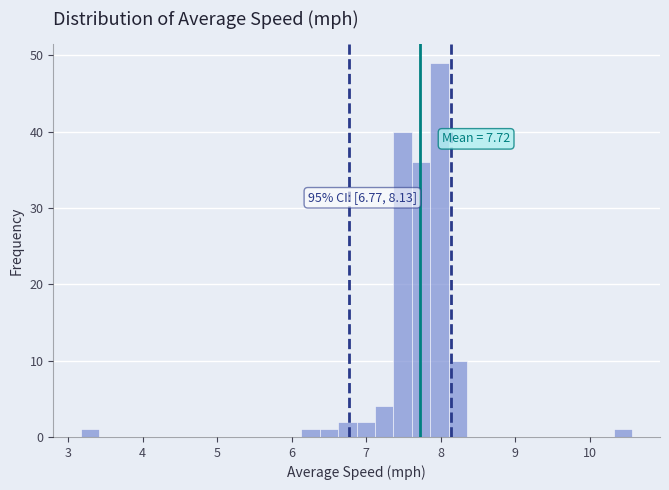

Read against the x-axis, roughly where is the centre of the tallest bar?

8.0